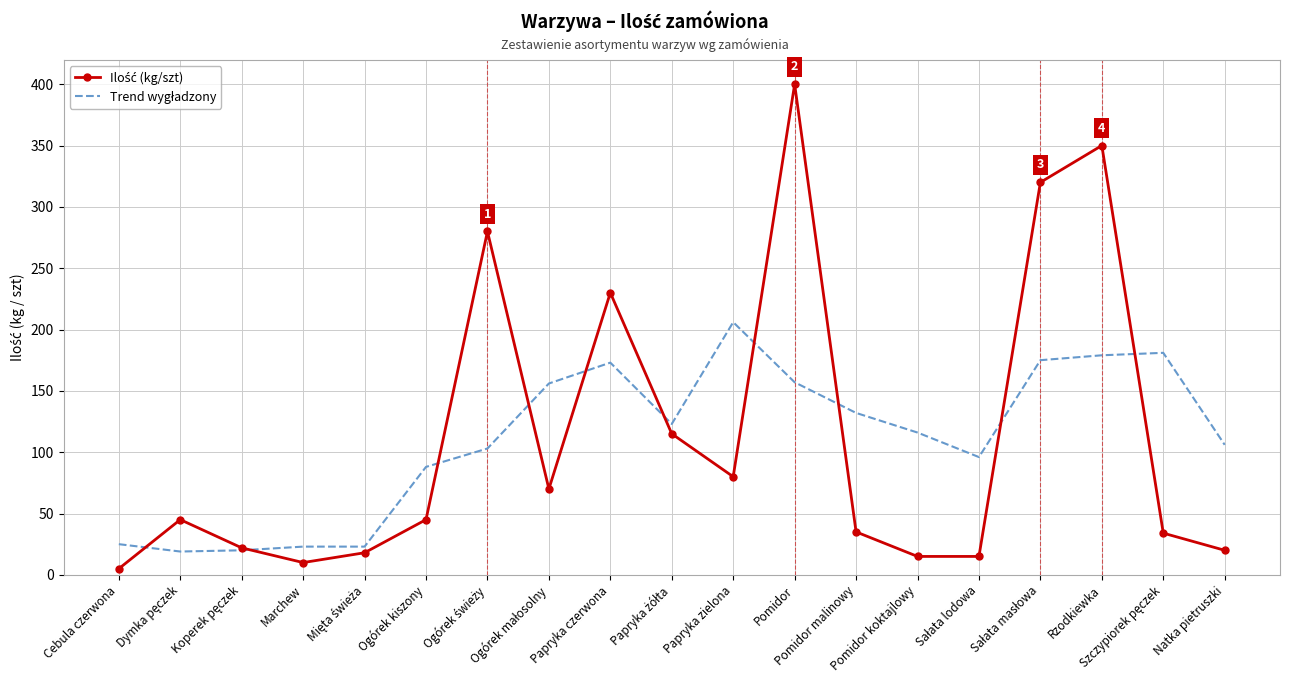

After their last crossing, which series has the higher values: Ilość (kg/szt) or Trend wygładzony?

Trend wygładzony